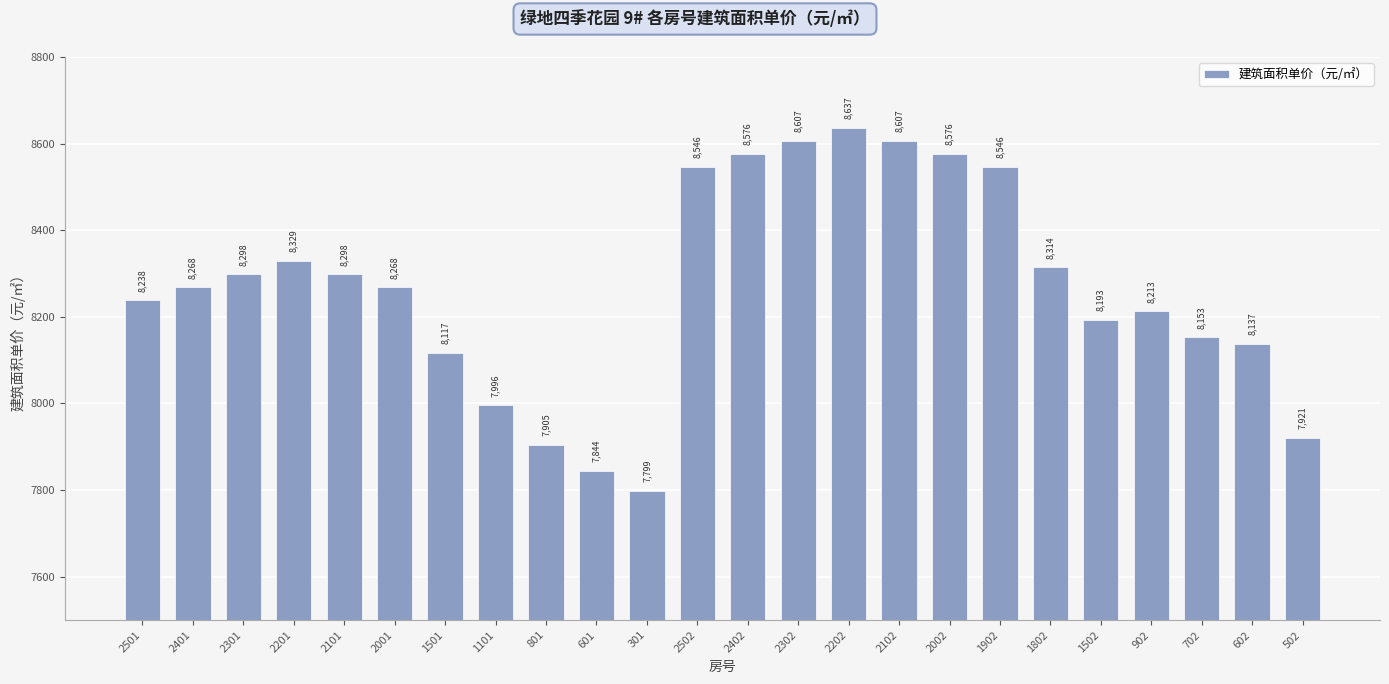

Count the number of values greater than 8268.

13